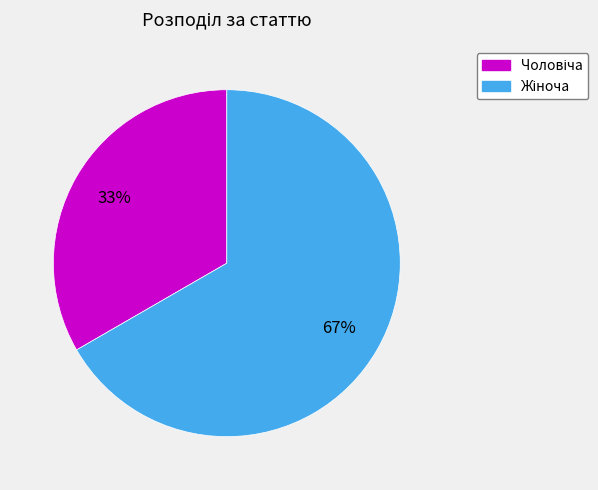

Is there any slice that represents more than half of the pie?

Yes